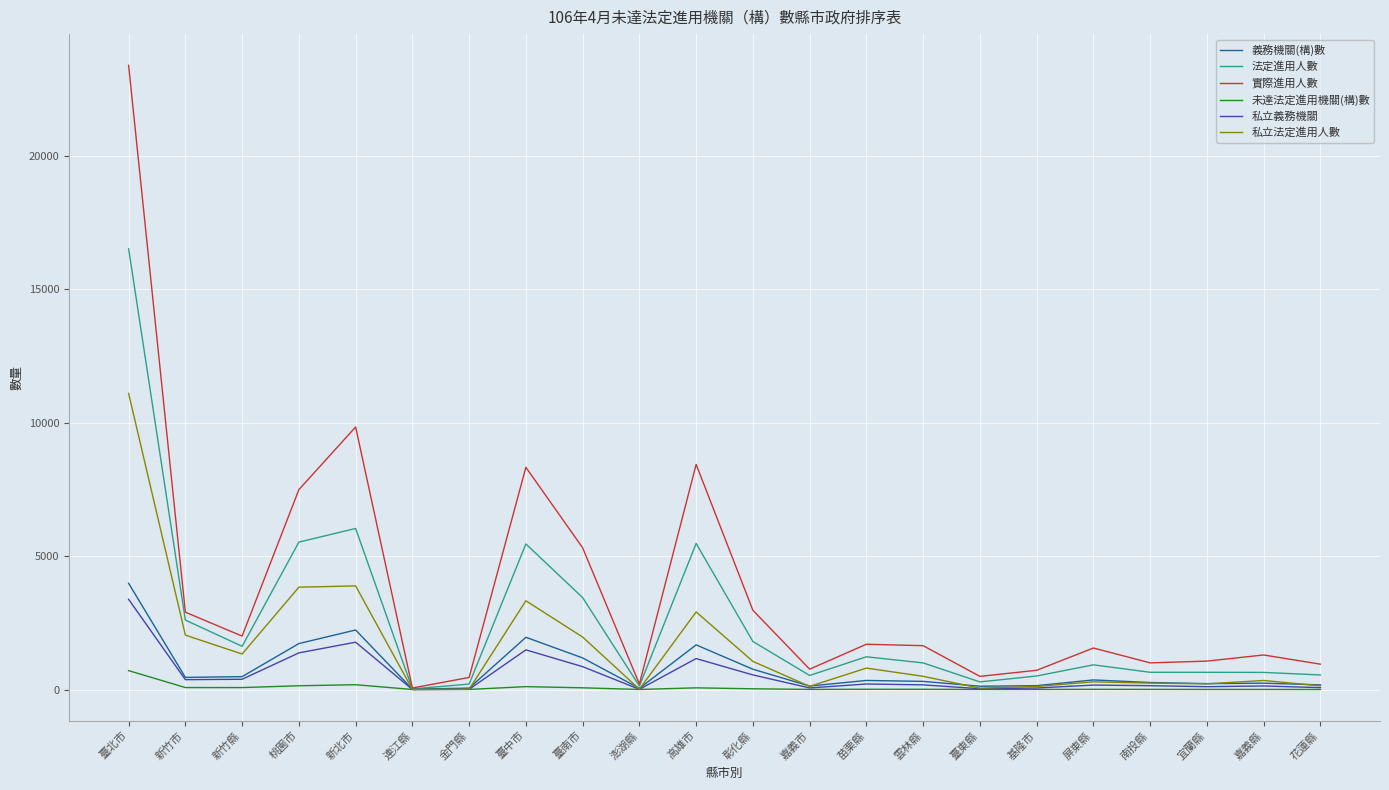

Which category has the highest value across all series?

臺北市